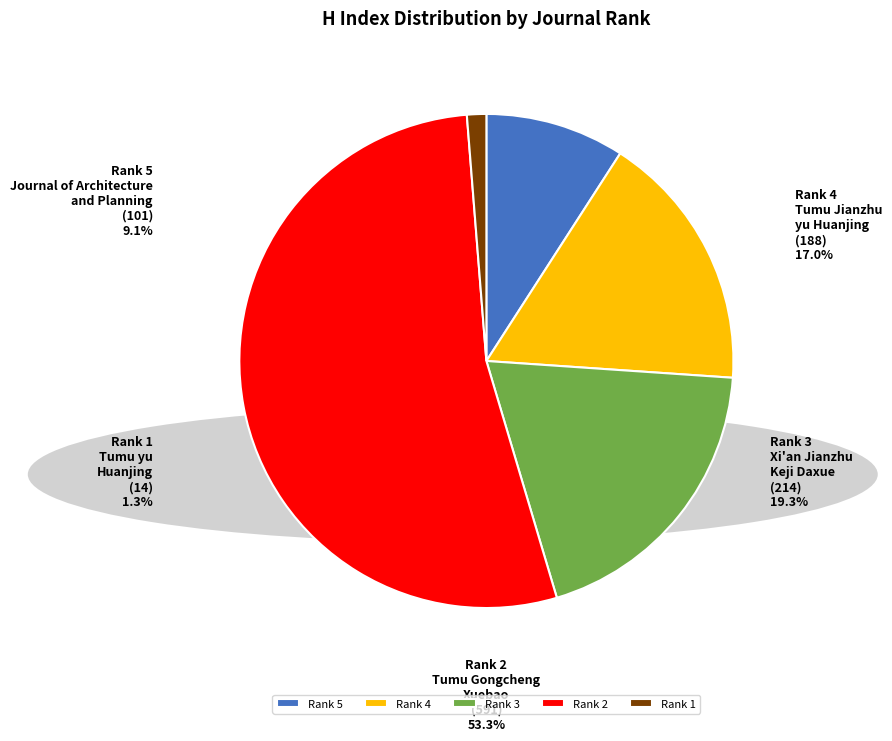

To the nearest percent, what is the difference between the largest and smallest slice percentages?

52%